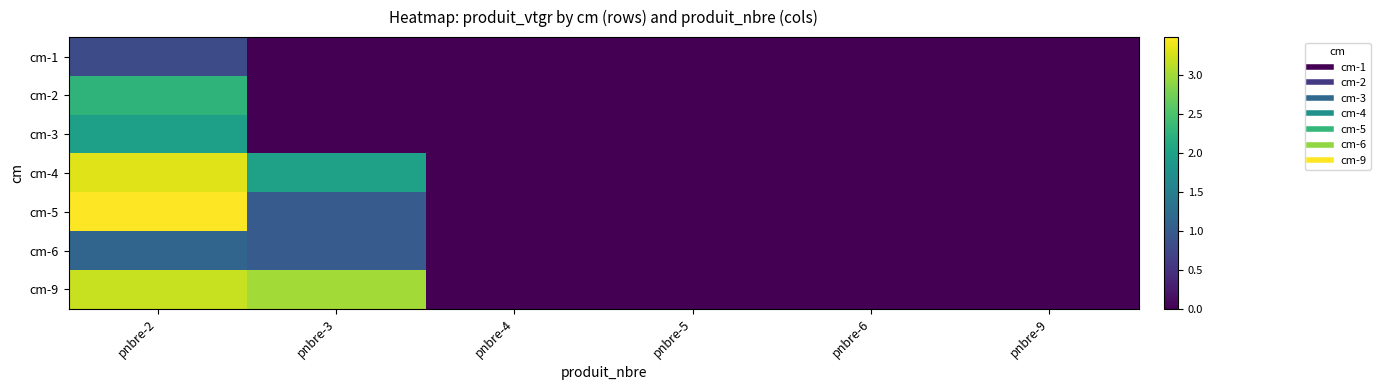

At which category does the chart reach its peak across all series?

pnbre-2